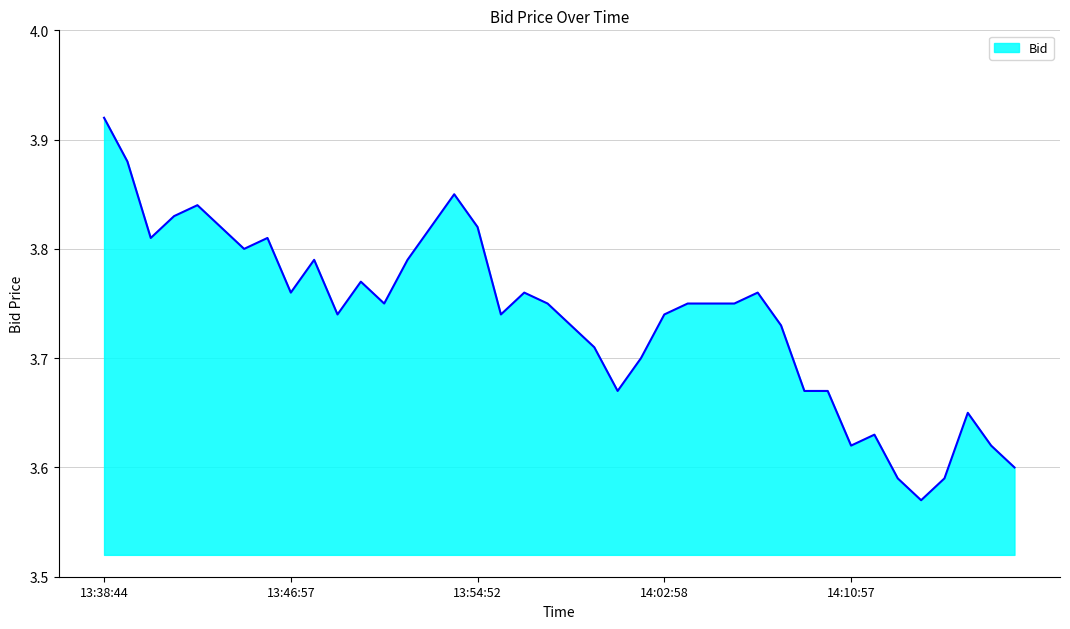

Does the chart have visible grid lines?

Yes